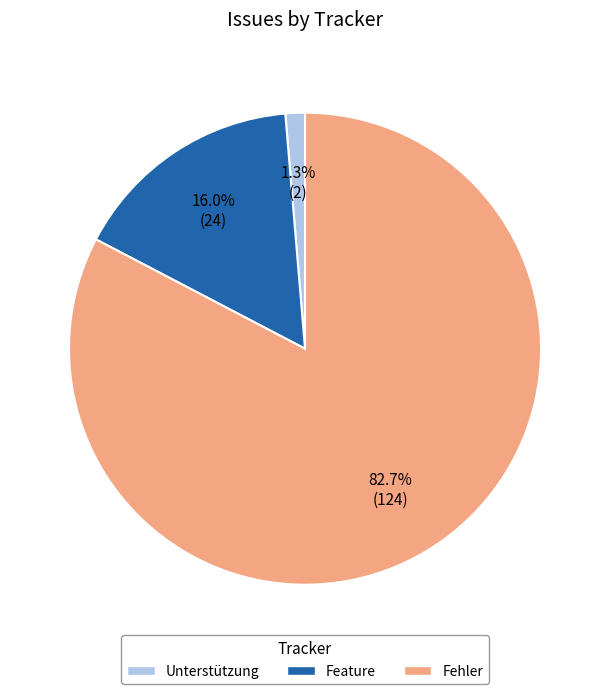

What is the largest slice in the pie chart?

Fehler